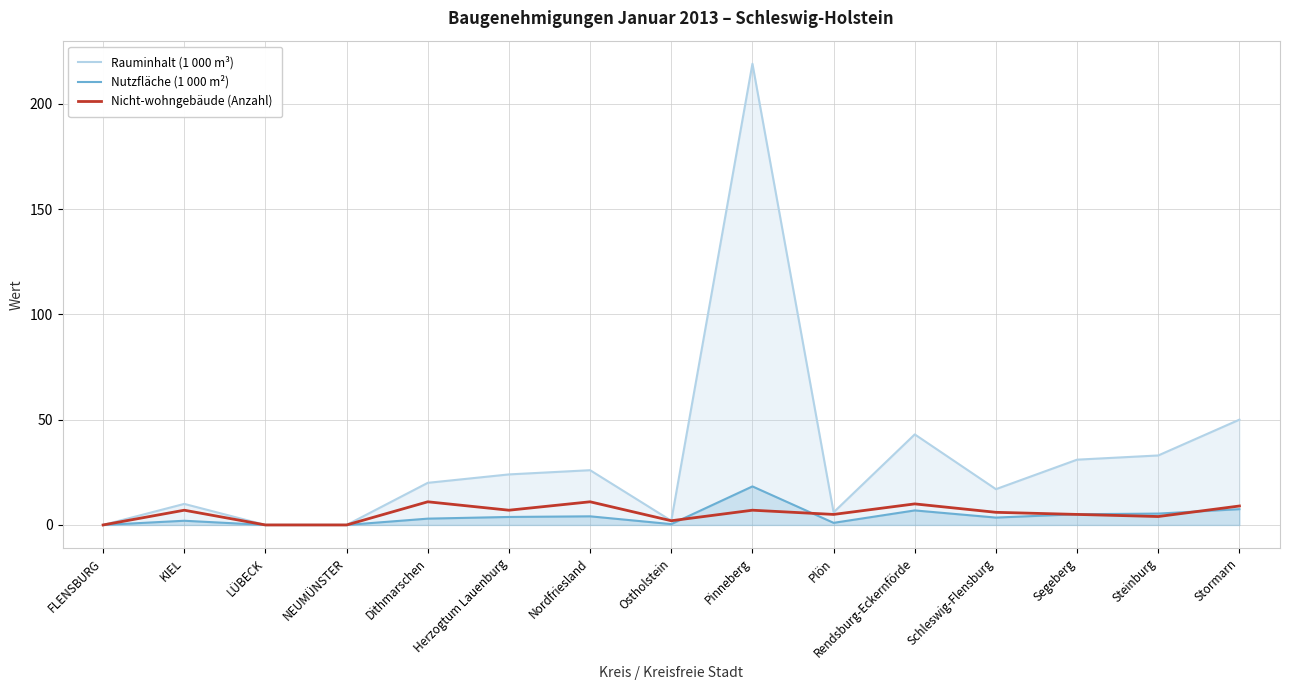

What is the sum of the Nicht-wohngebäude (Anzahl) values at Dithmarschen and Pinneberg?

18.0